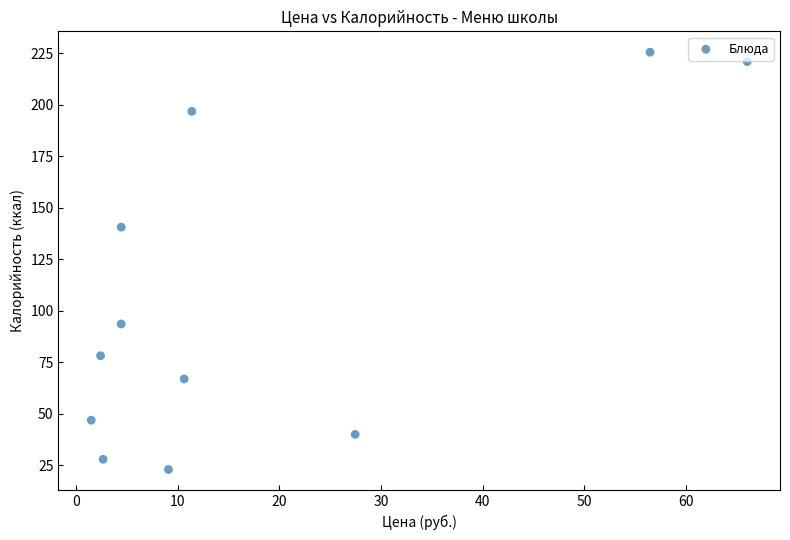

What Y value in the scatter plot is closest to 124?

140.6